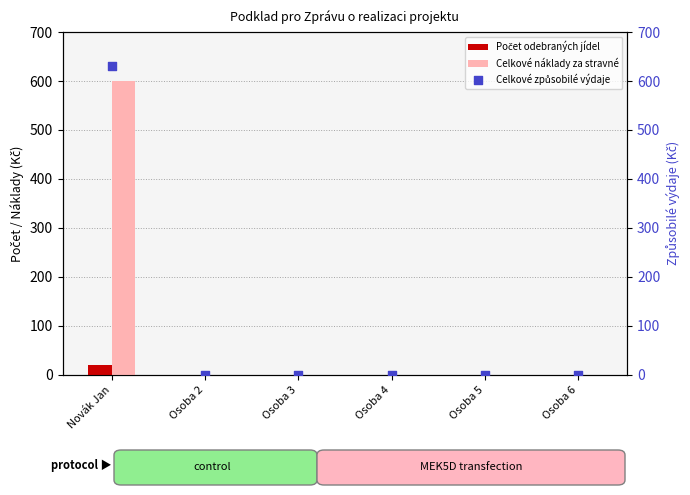

Which series has the largest total across all categories?

Celkové způsobilé výdaje